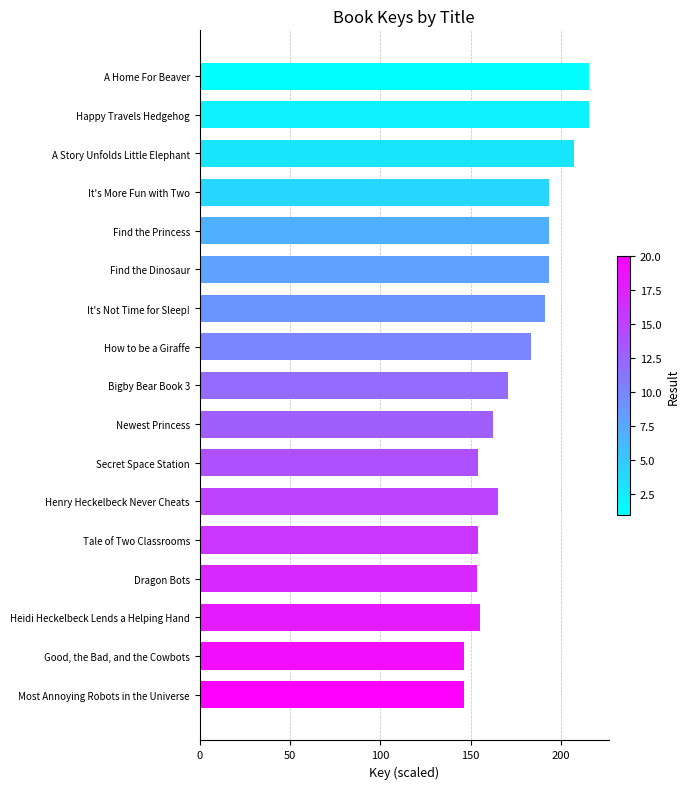

What is the minimum value shown in the chart?

146.4